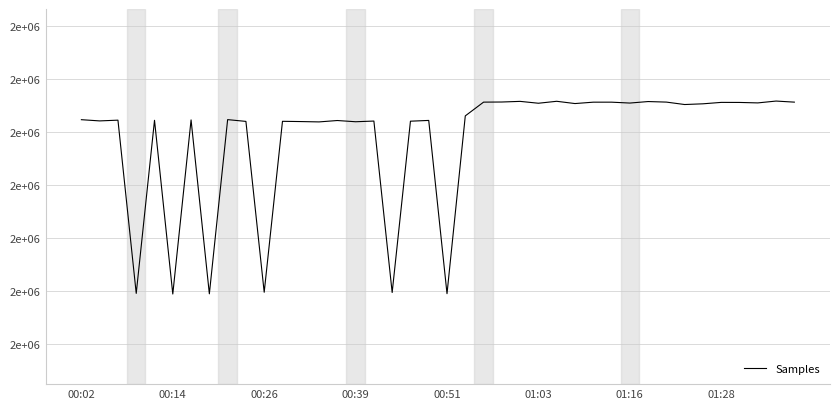

Is this an area chart (filled region under the line)?

No